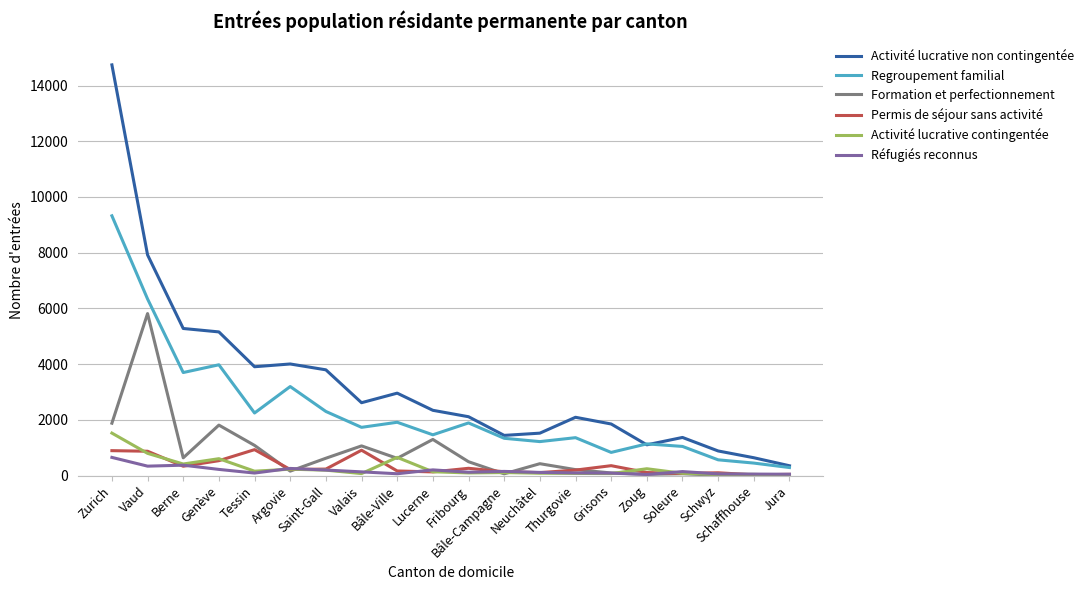

Which category has the highest value in the Activité lucrative contingentée series?

Zurich